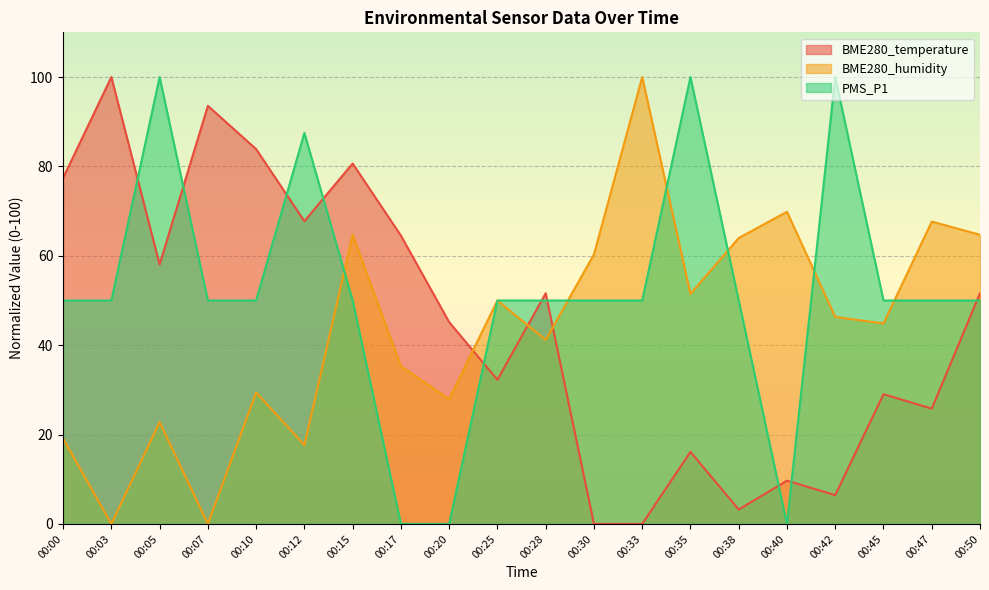

Which has a higher value, 00:33 or 00:20?

00:20